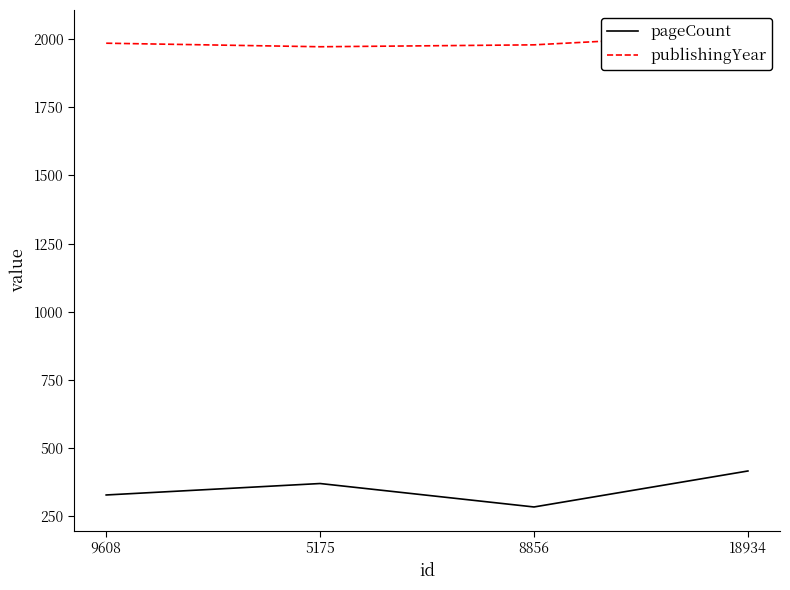

The pageCount series shows 416 at 18934. True or false?

True